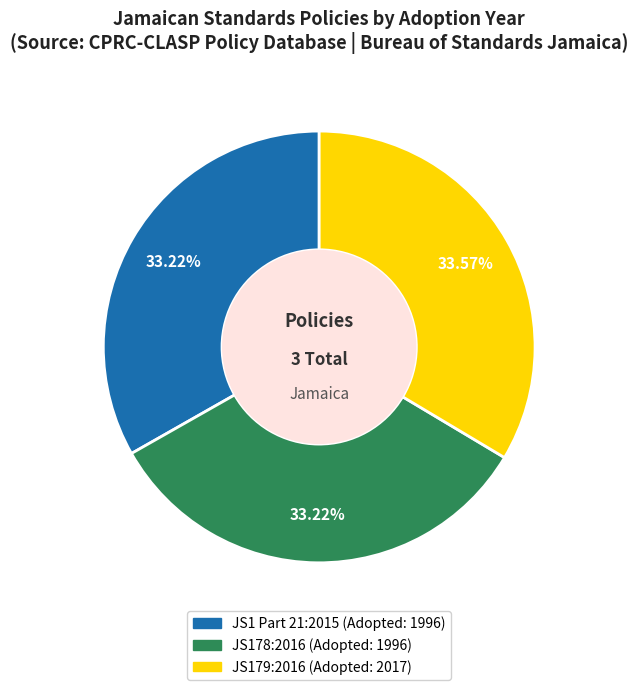

The JS1 Part 21:2015 slice represents 21% of the pie. True or false?

False